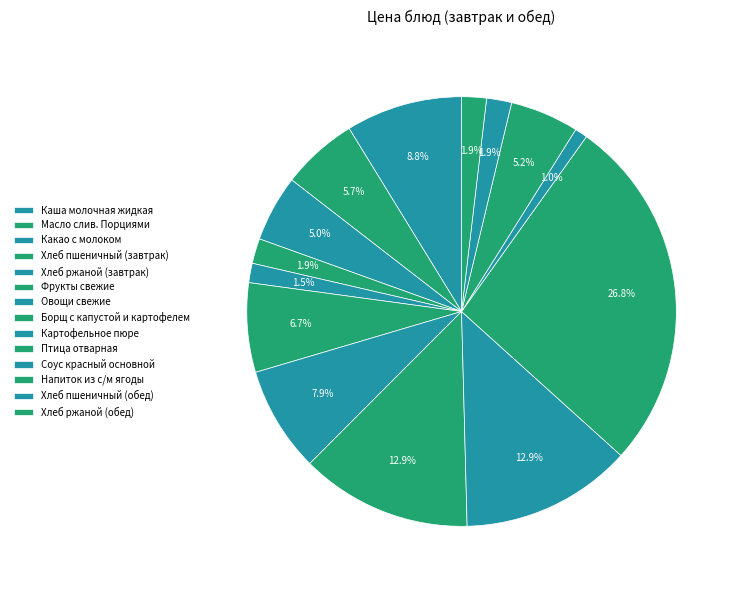

Rank the categories by value from highest to lowest.

Птица отварная, Борщ с капустой и картофелем, Картофельное пюре, Каша молочная жидкая, Овощи свежие, Фрукты свежие, Масло слив. Порциями, Напиток из с/м ягоды, Какао с молоком, Хлеб пшеничный (завтрак), Хлеб пшеничный (обед), Хлеб ржаной (обед), Хлеб ржаной (завтрак), Соус красный основной